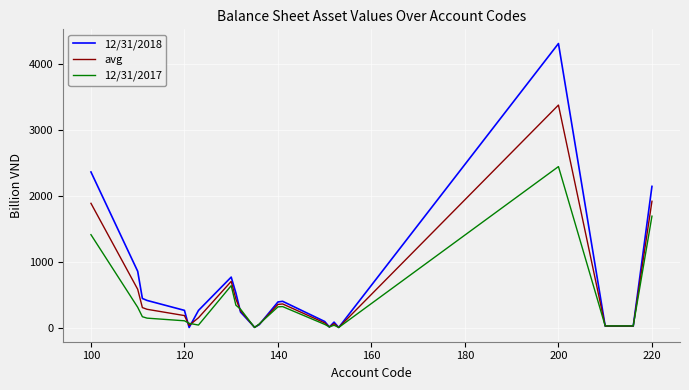

Which series has the largest range (max minus min)?

12/31/2018